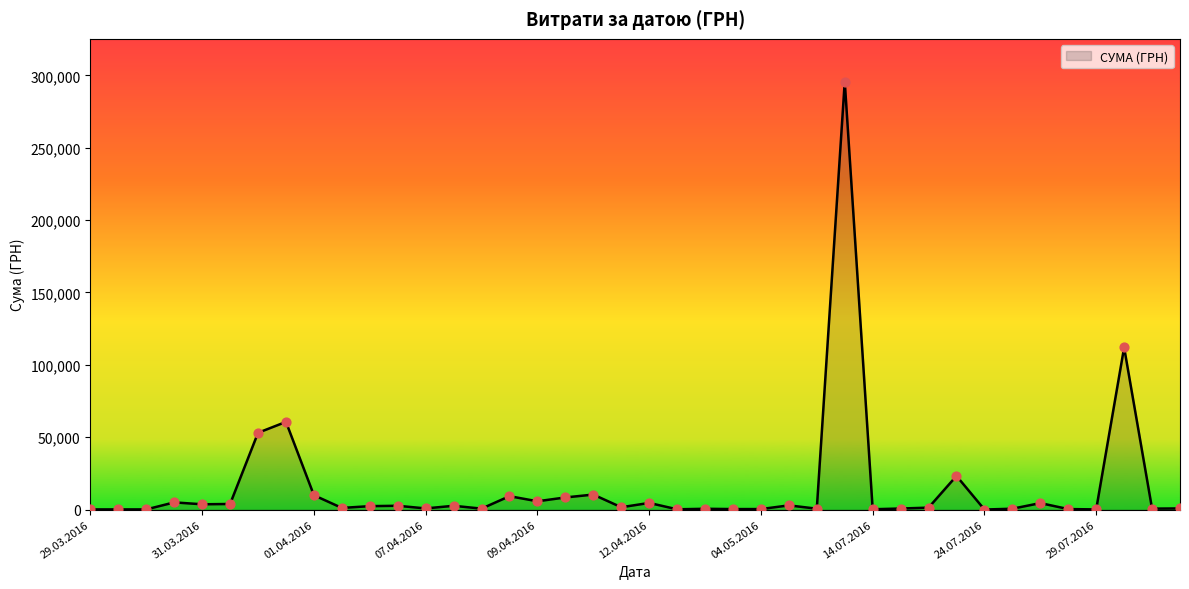

What is the difference between the maximum and minimum values?

295627.4